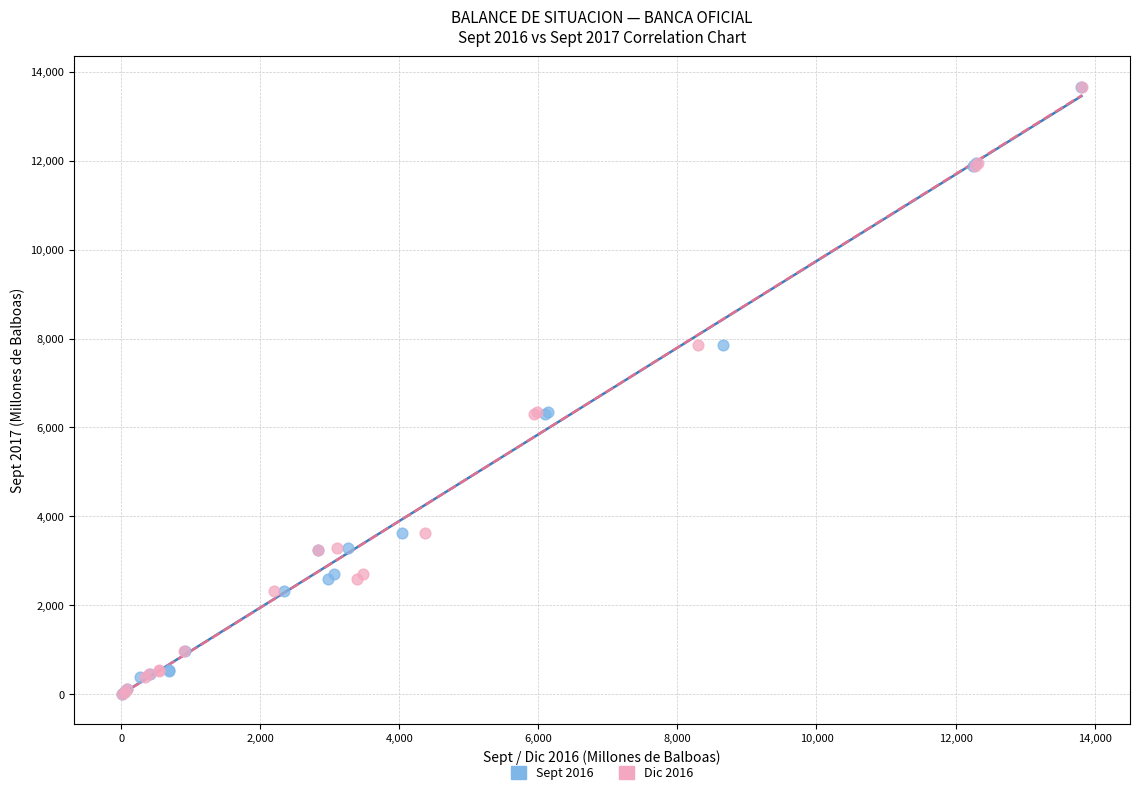

What are all the series names shown in the legend?

Sept 2016, Dic 2016